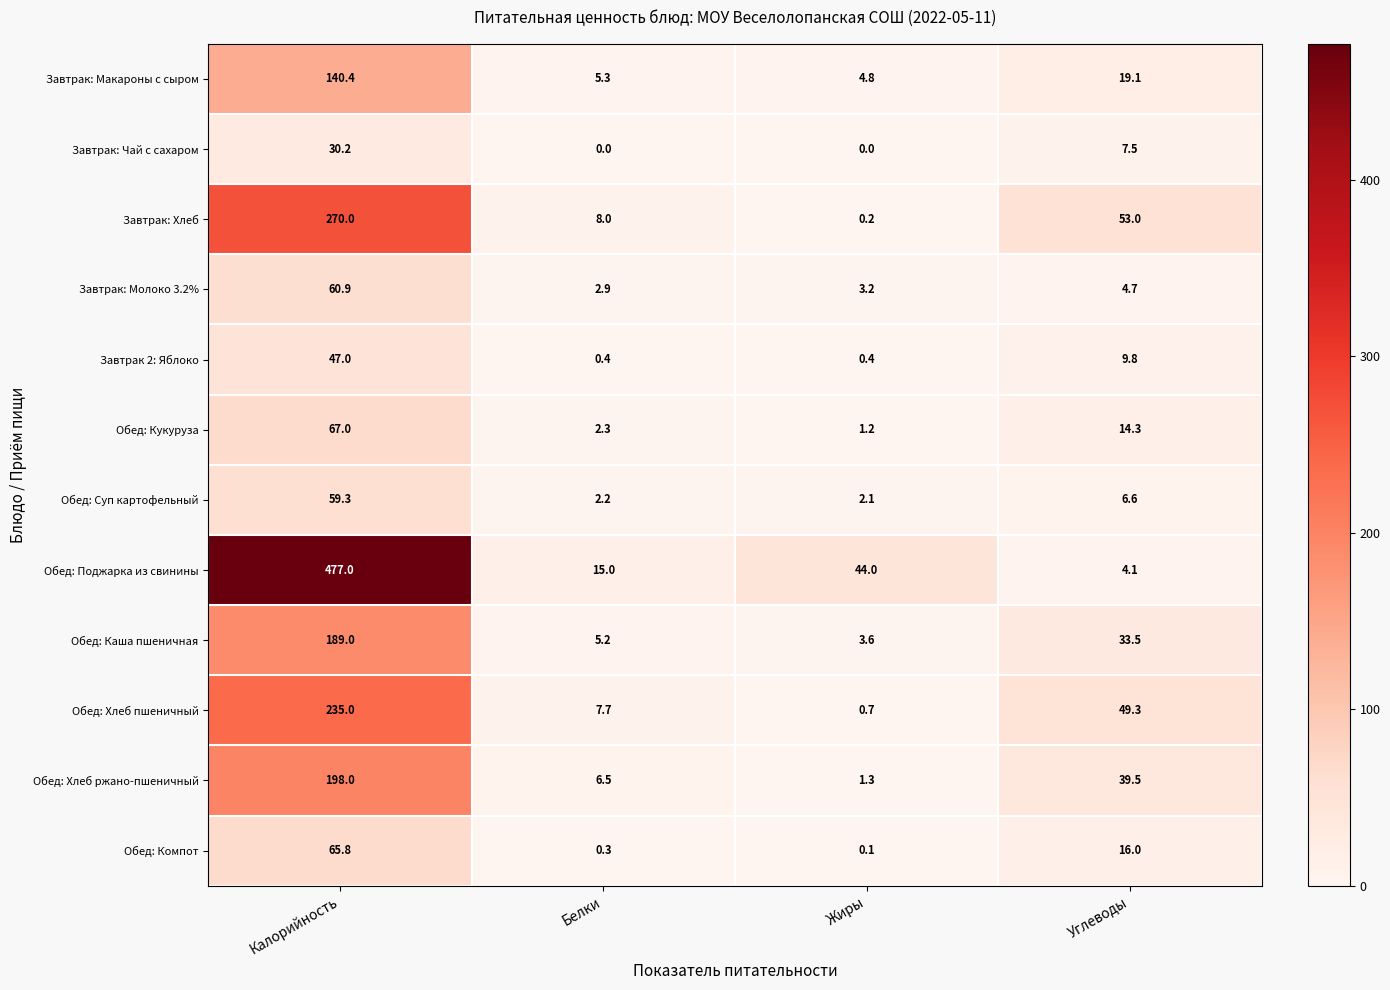

Is it true that Обед: Хлеб пшеничный equals 0.7 at Жиры?

True